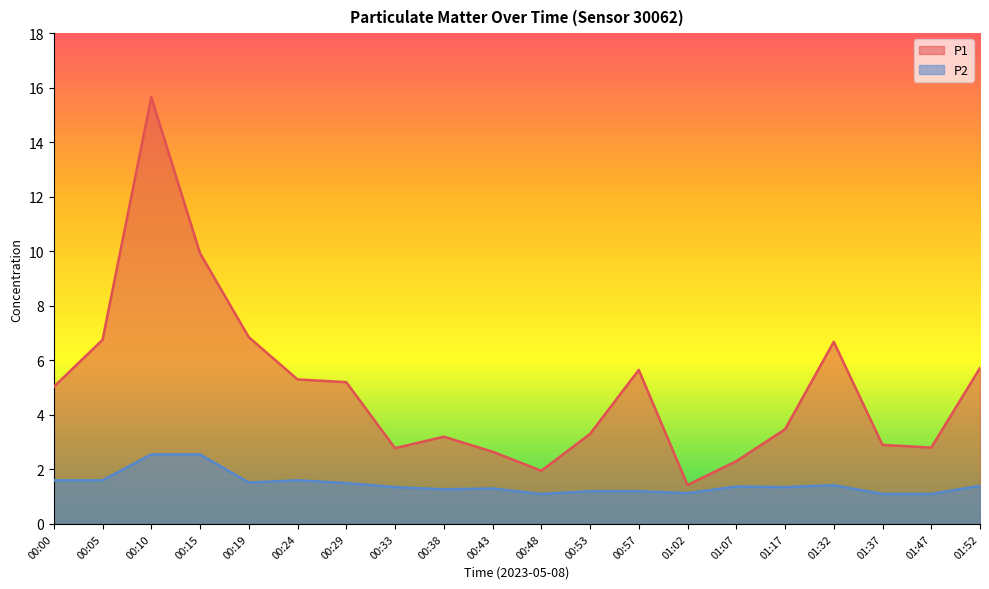

What position from the right is 00:00?

20